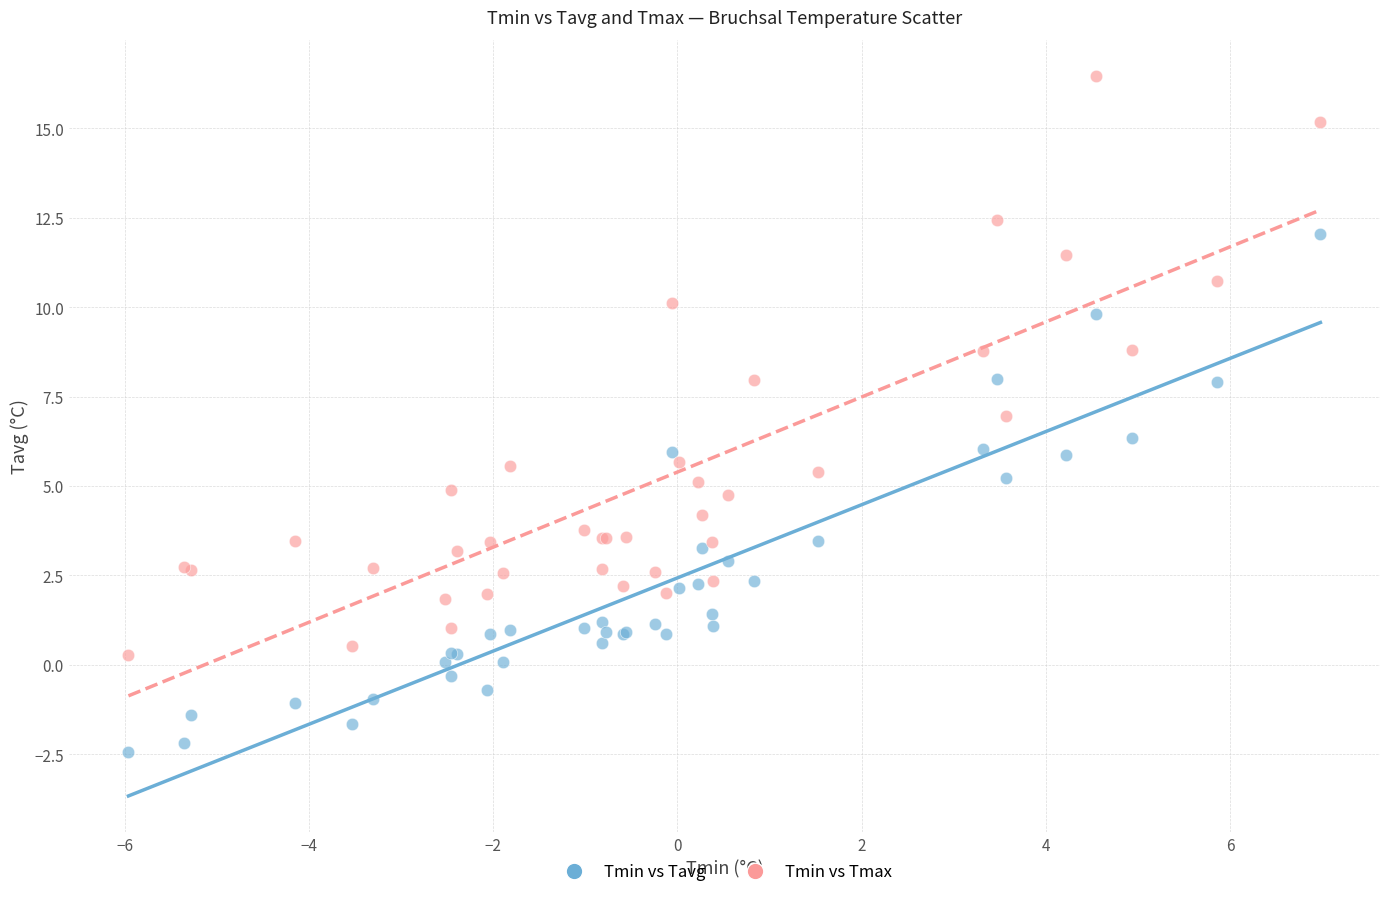

What is the X range (max minus min) for the scatter plot?

12.9